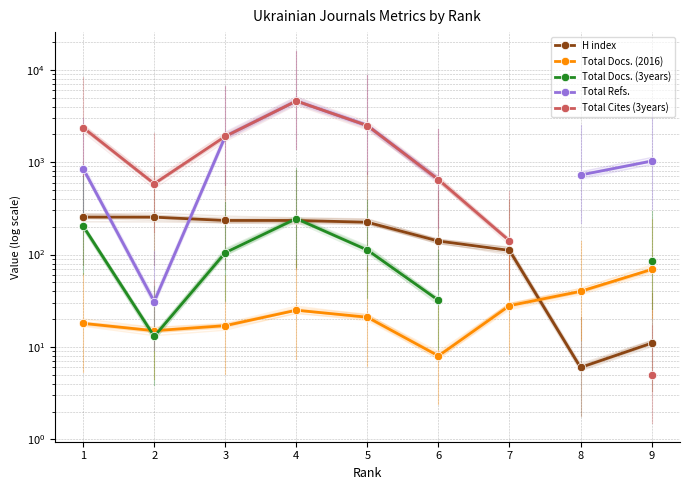

How many interior local valleys does the H index series have?

1